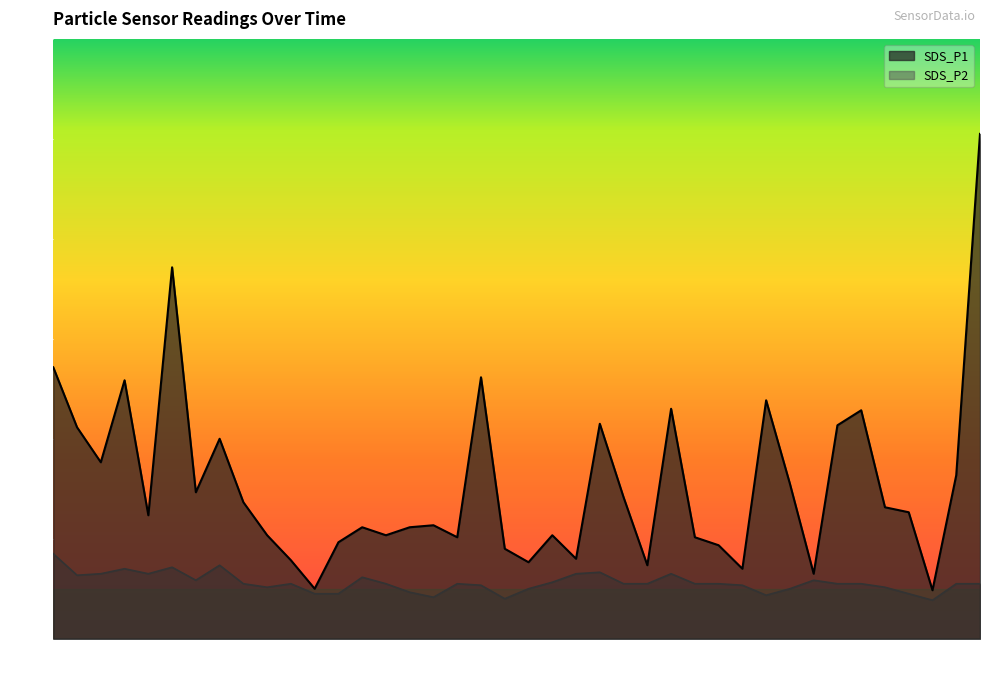

What is the sum of all SDS_P2 values?

44.8